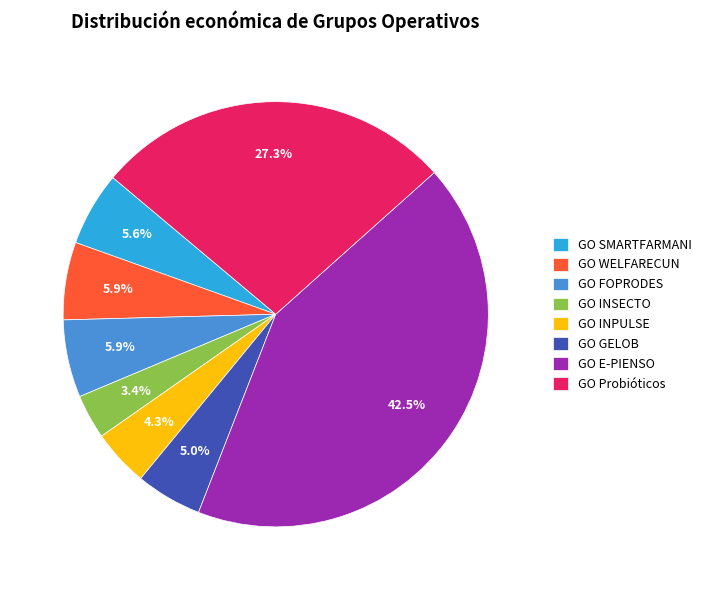

To the nearest percent, what percentage of the pie is GO INSECTO?

3%